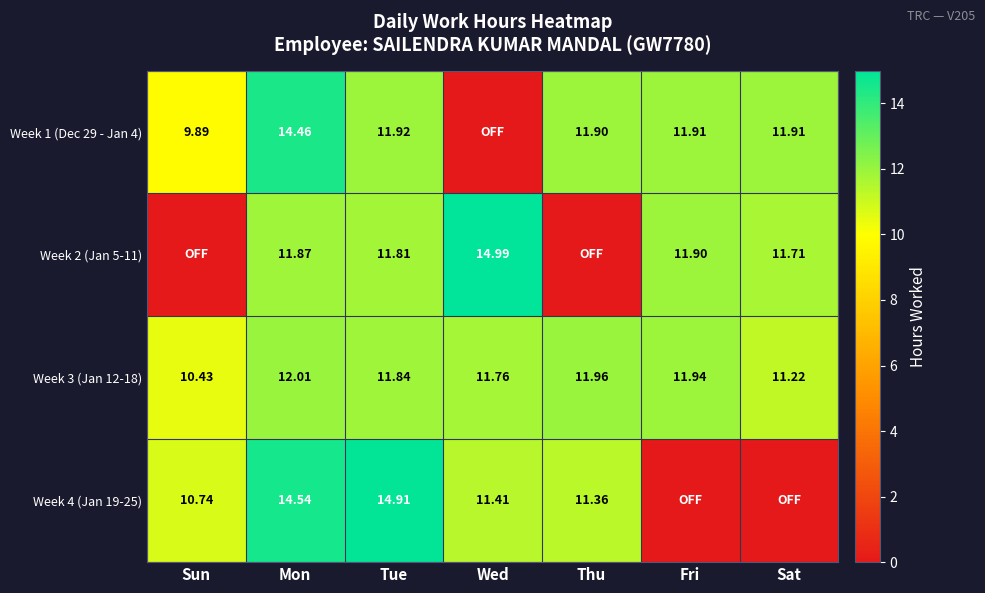

True or false: Week 4 (Jan 19-25) has a value of 10.0 at Sat.

False